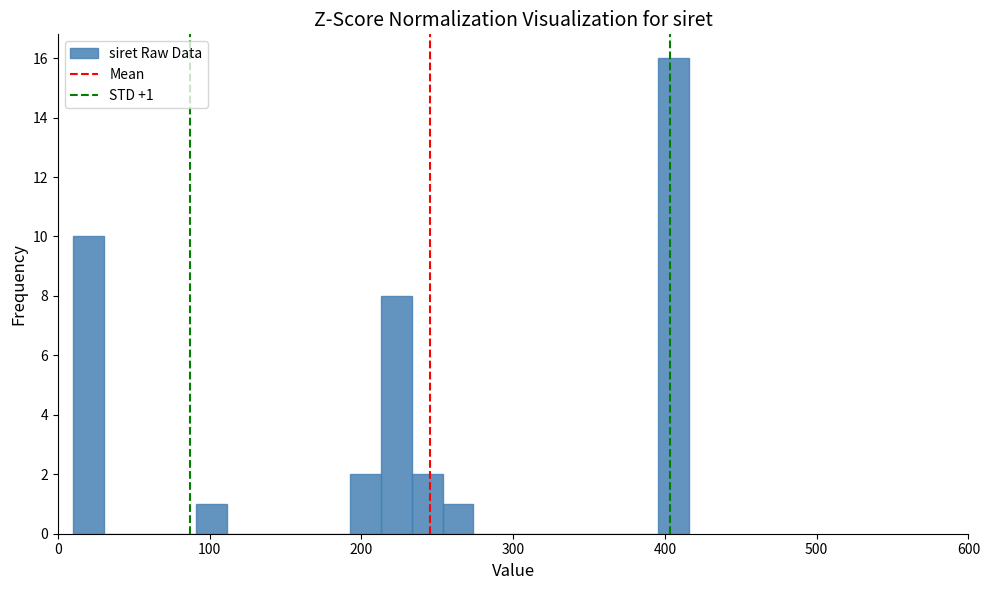

Around what value on the x-axis is the tallest bar? Give the approximate position of its centre, as read against the axis.

410